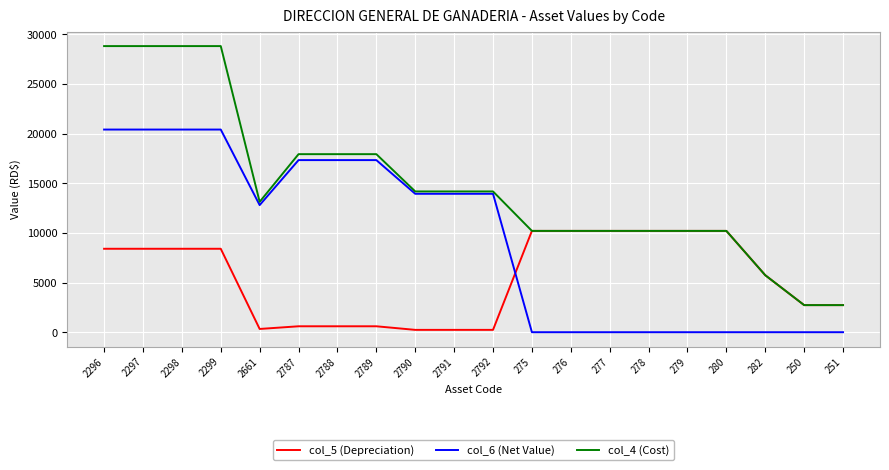

How many series are shown in this chart?

3